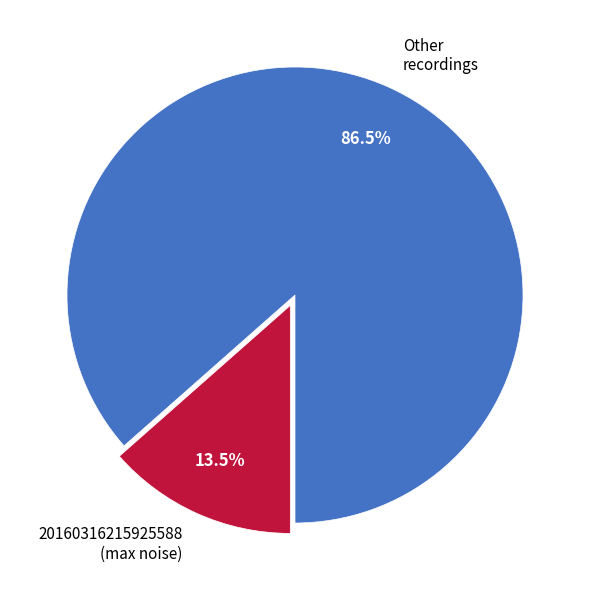

What is the total percentage of Other recordings and 20160316215925588 (max noise)?

100.0%